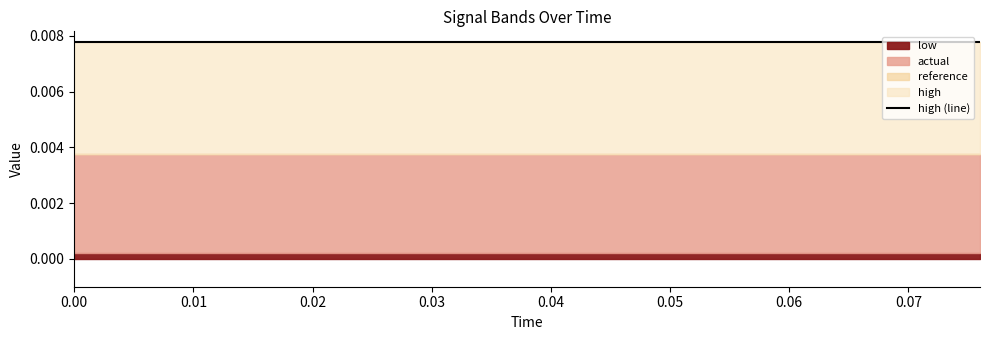

Which series has the largest total across all categories?

high